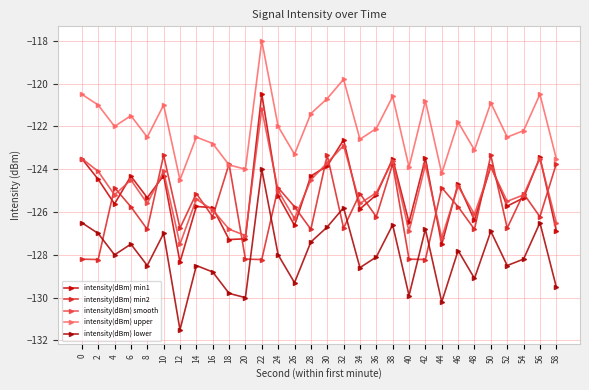

List the series in order of their peak value, highest first.

intensity(dBm) upper, intensity(dBm) min1, intensity(dBm) smooth, intensity(dBm) min2, intensity(dBm) lower